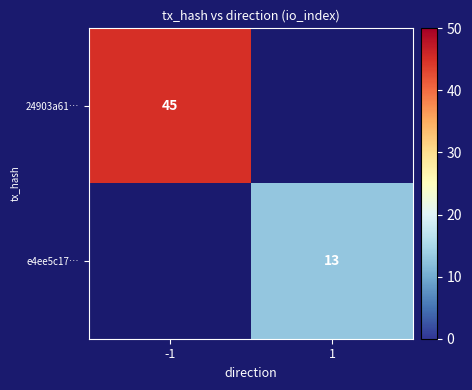

Which category has the highest value across all series?

-1